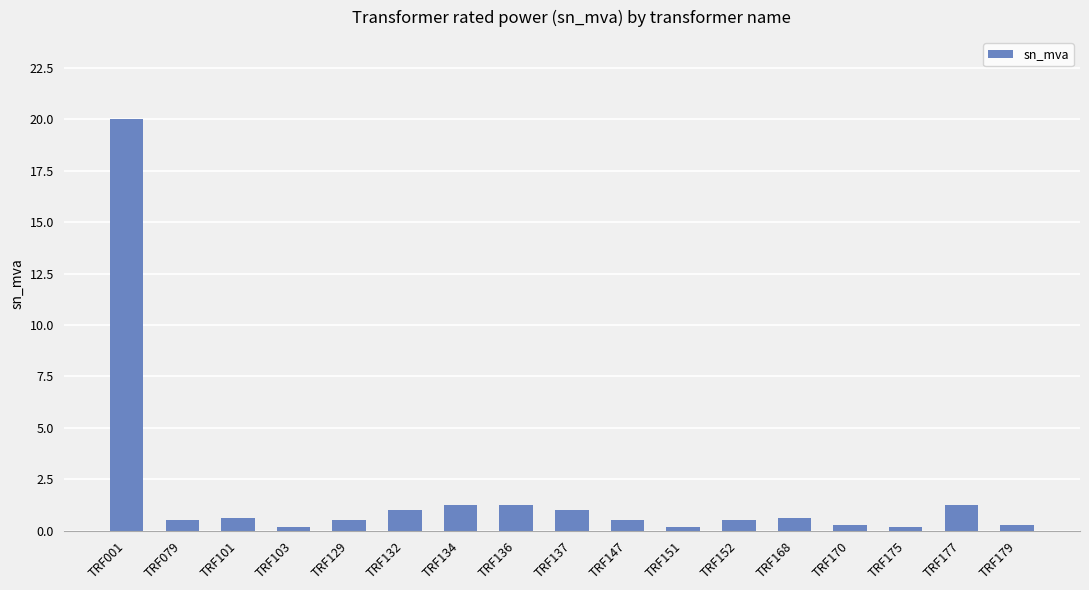

The chart shows a value of 20.0 at TRF001. True or false?

True